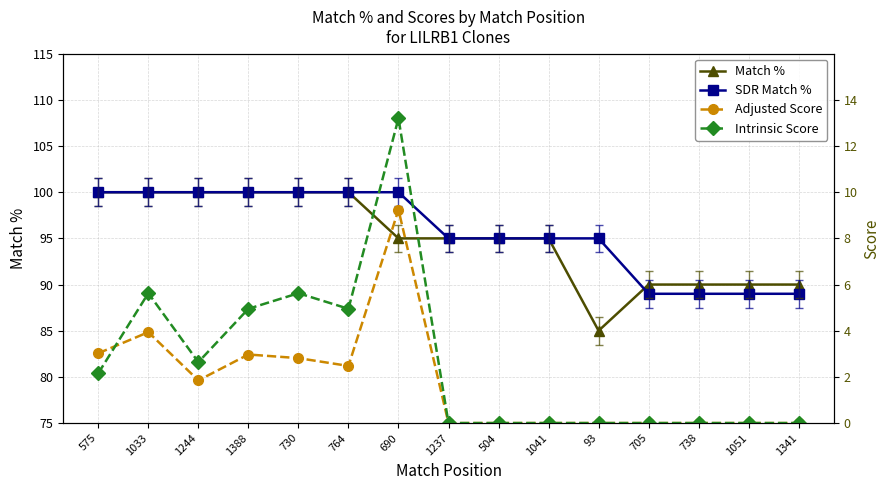

At which category is the sum across all series the highest?

690